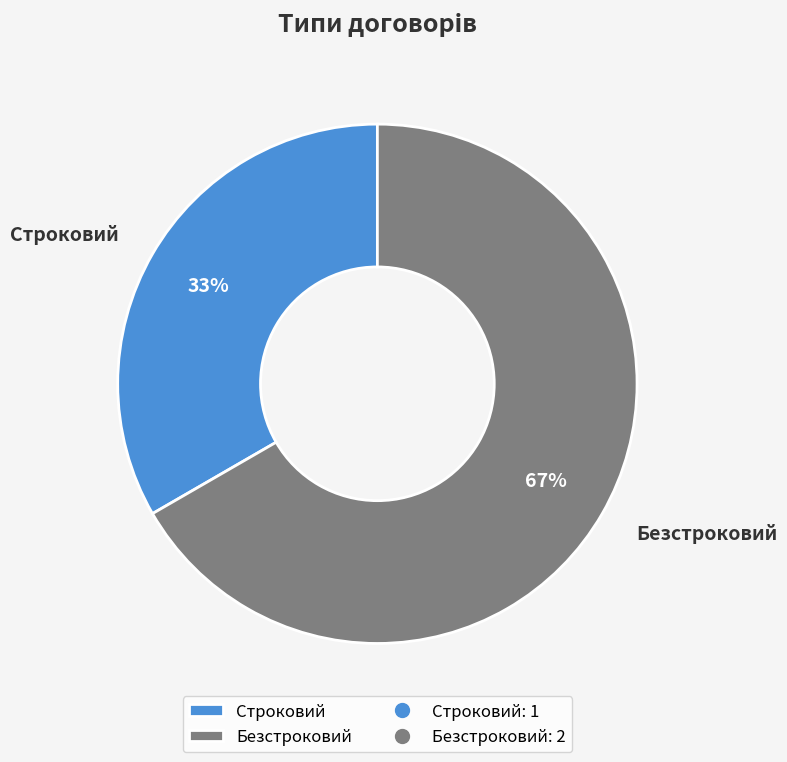

Count the number of slices in the pie.

2